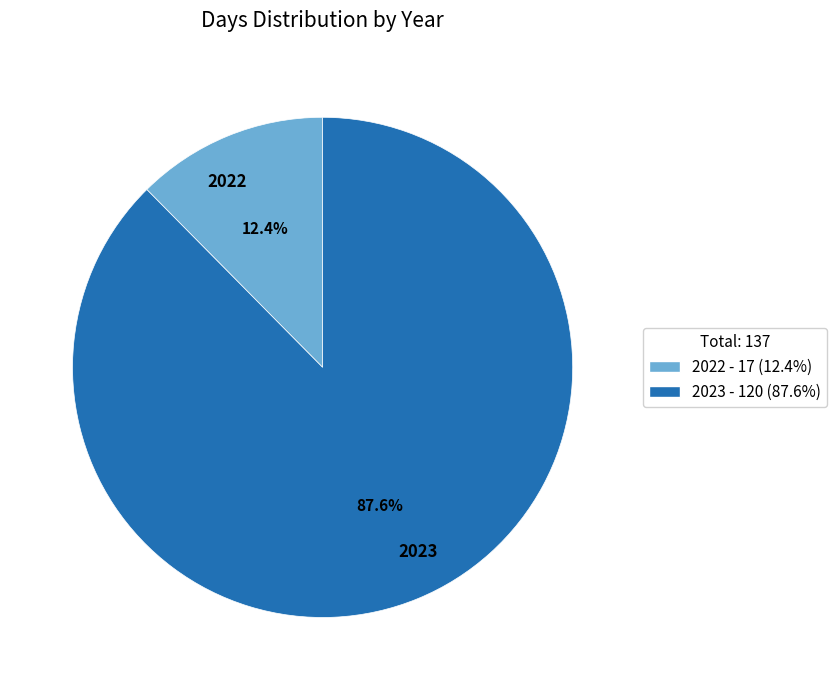

Between 2023 and 2022, which is larger?

2023